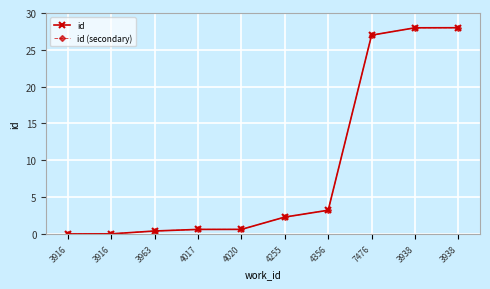

What is the maximum value for id (secondary)?

28.0